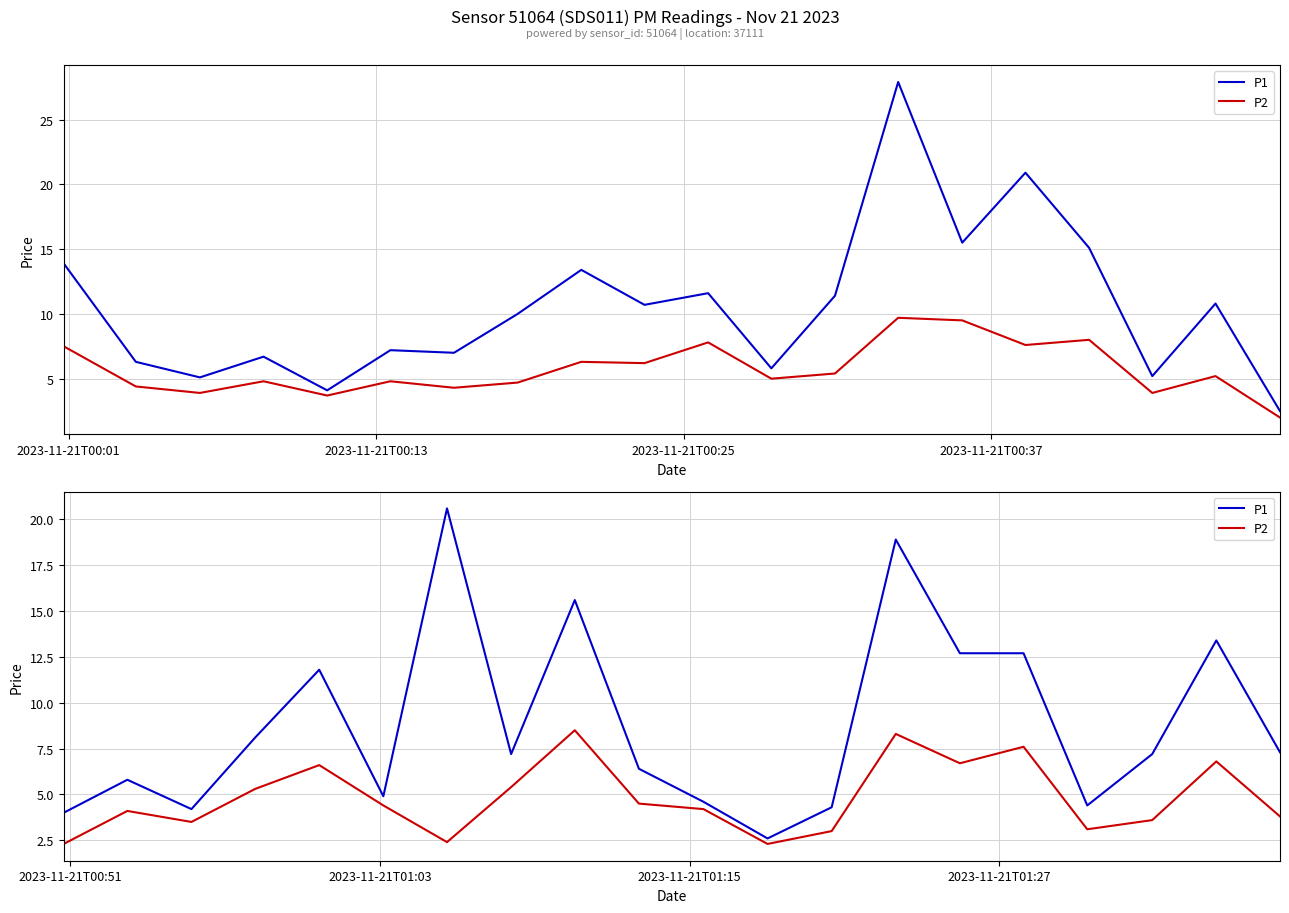

Is it true that P2 equals 2.0 at 17?

False